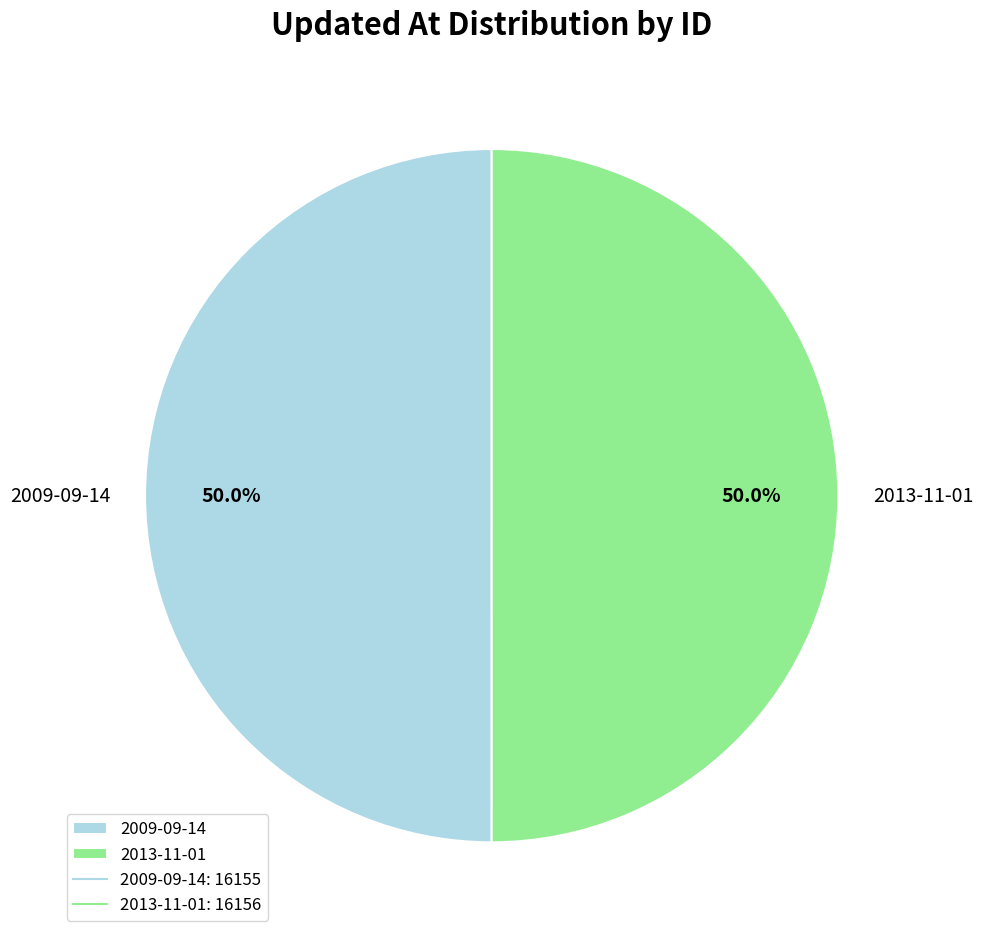

How much of the chart is everything except 2009-09-14?

50.0%